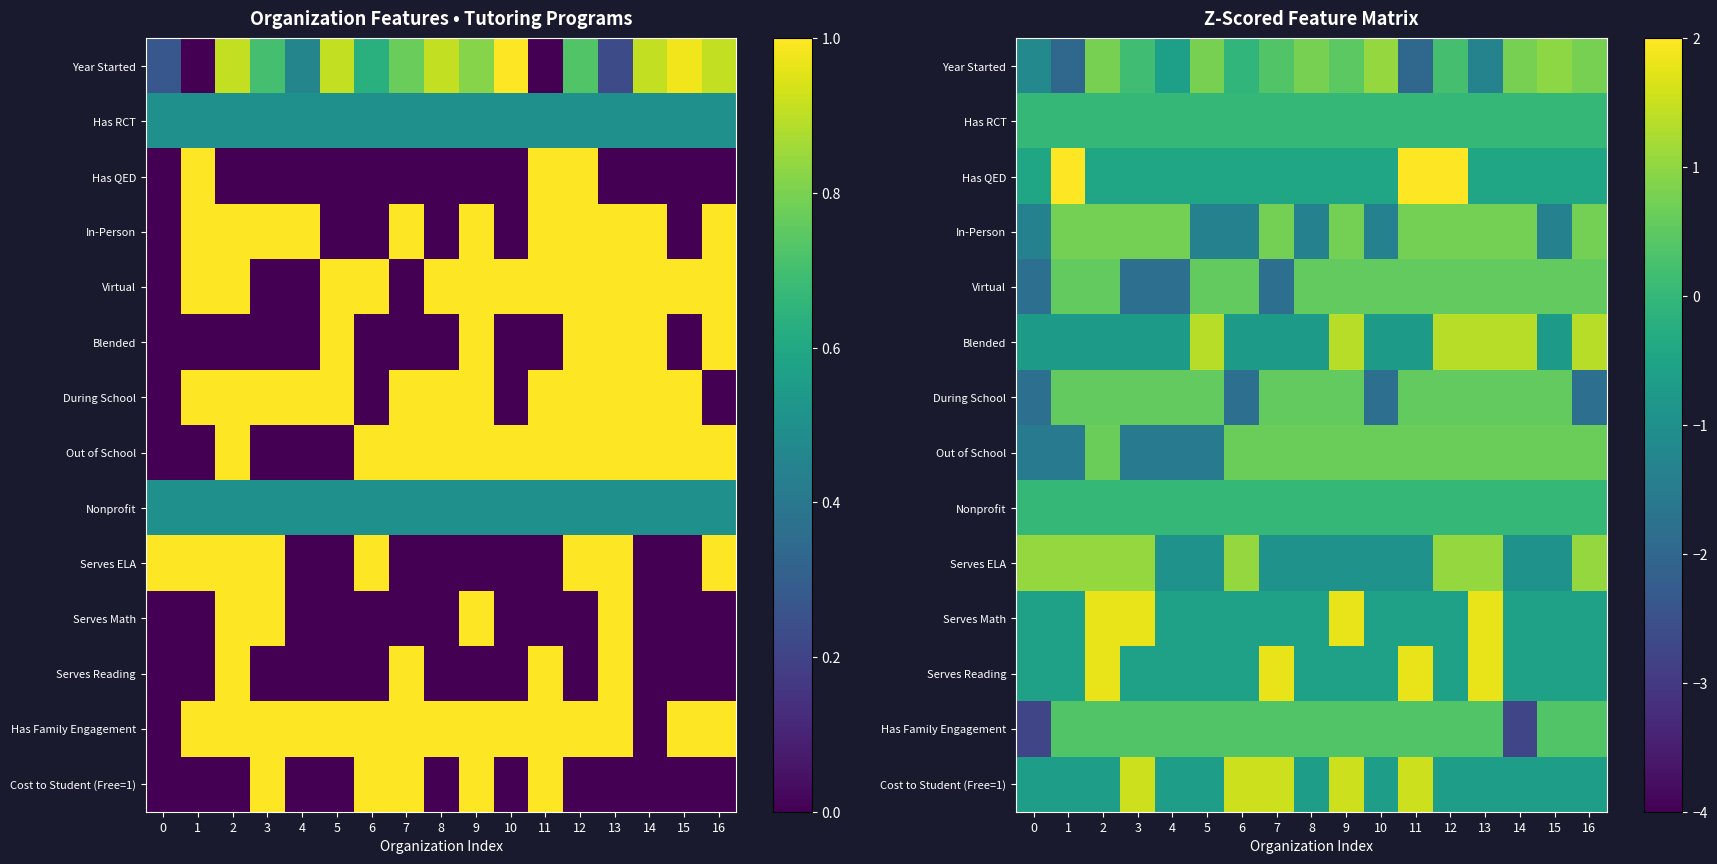

How many series are shown in this chart?

14